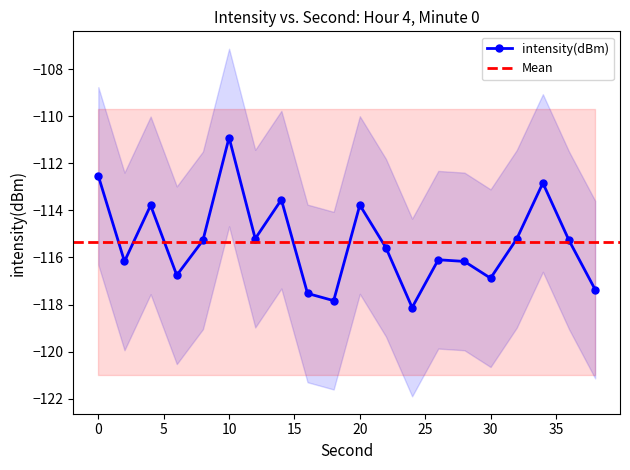

What is the difference between the second highest and minimum values?

5.6